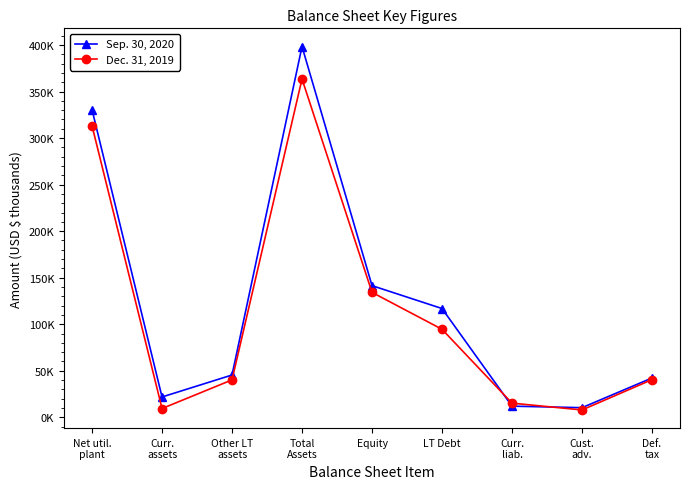

Is it true that Dec. 31, 2019 equals 7844 at Cust.
adv.?

True